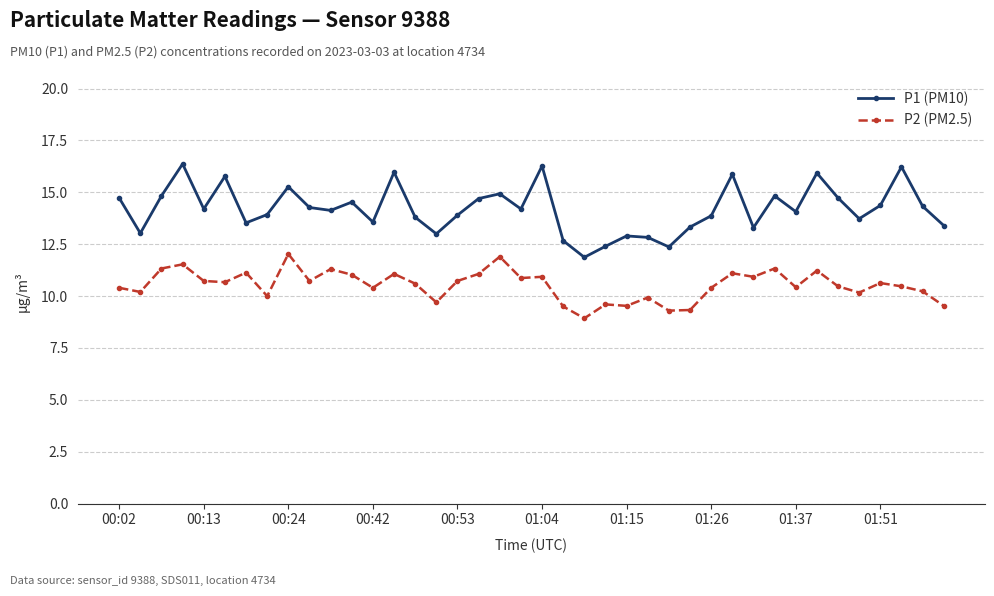

True or false: P1 (PM10) has more than 0 points higher than both neighbors.

True